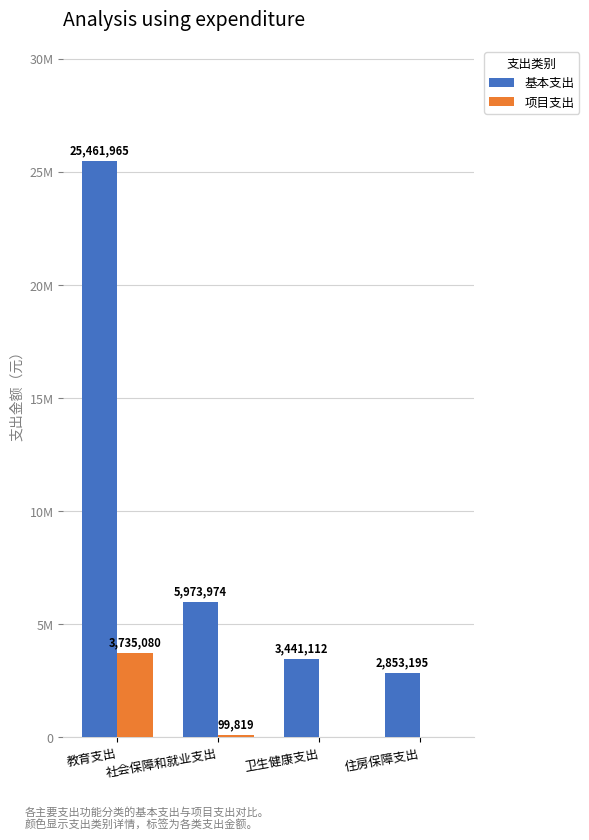

Which series has the largest range (max minus min)?

基本支出